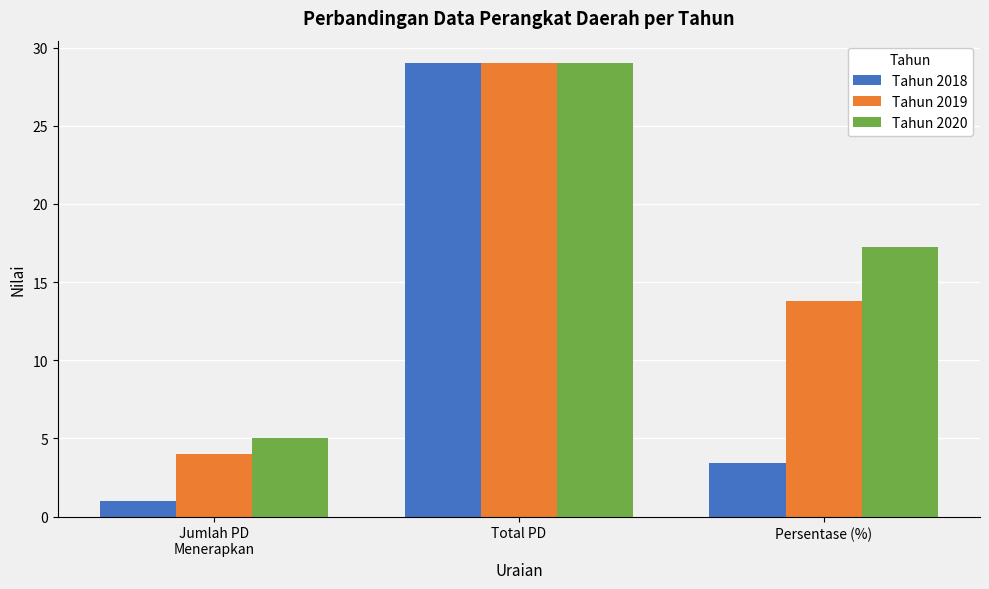

At how many categories does at least one series exceed 3?

3